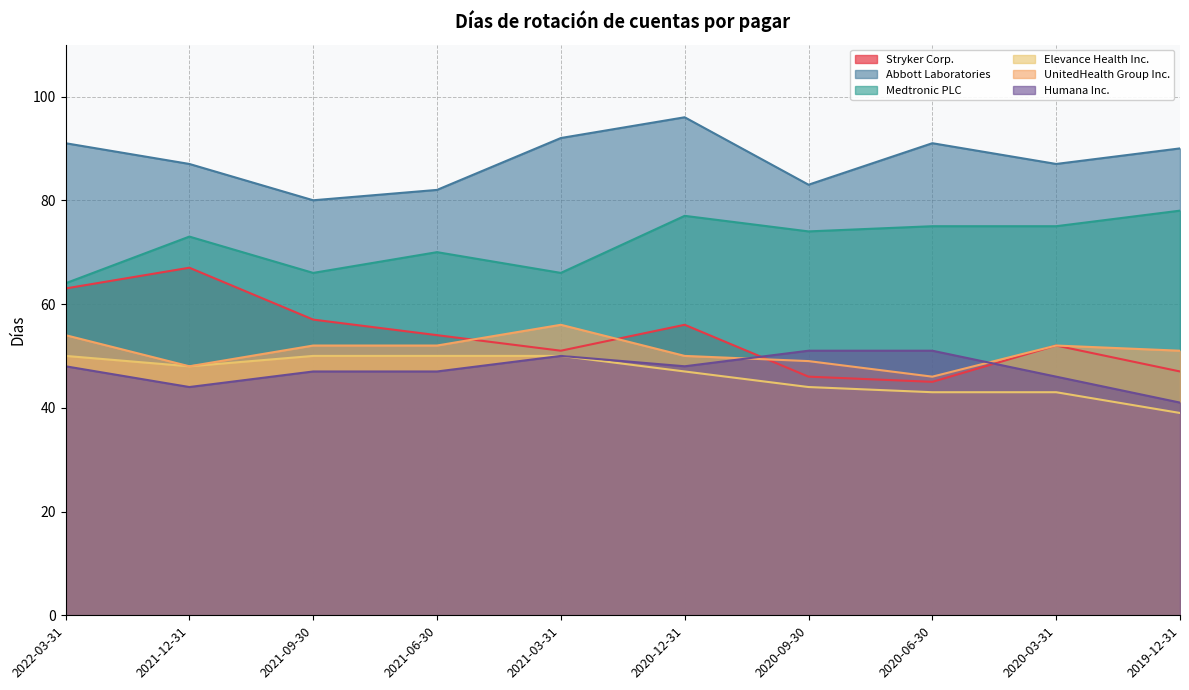

True or false: Humana Inc. and UnitedHealth Group Inc. cross at least once.

True